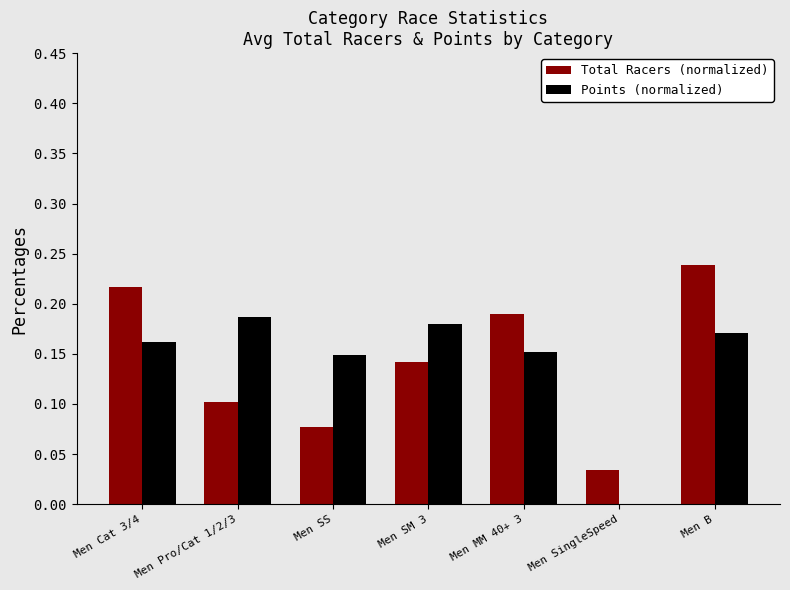

Which series changed the most between Men Pro/Cat 1/2/3 and Men B?

Total Racers (normalized)